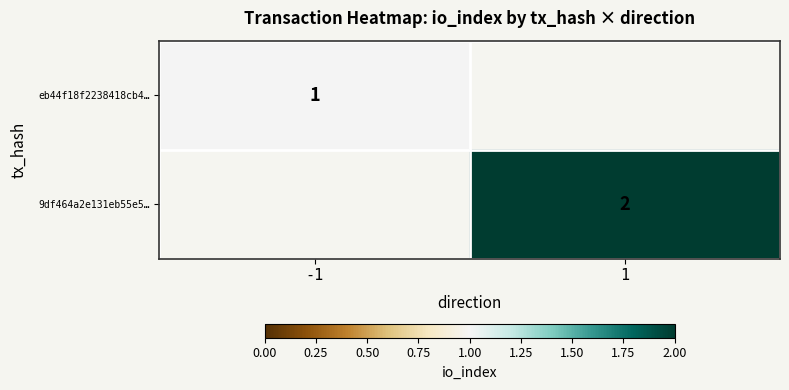

The value of eb44f18f2238418cb4… at -1 is 1. True or false?

True